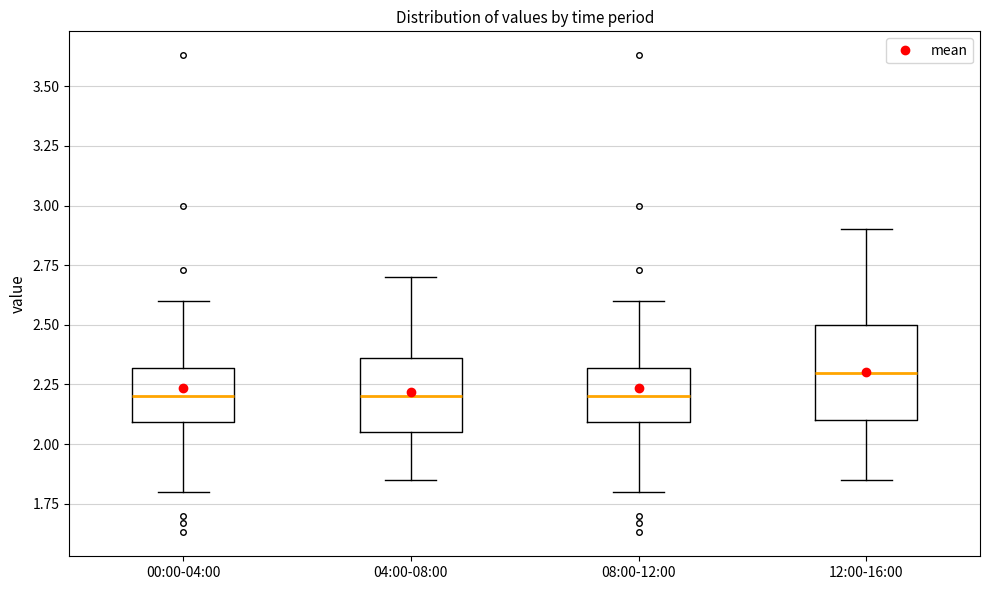

Comparing the boxes themselves (not the whiskers), which one is the tallest?

12:00-16:00